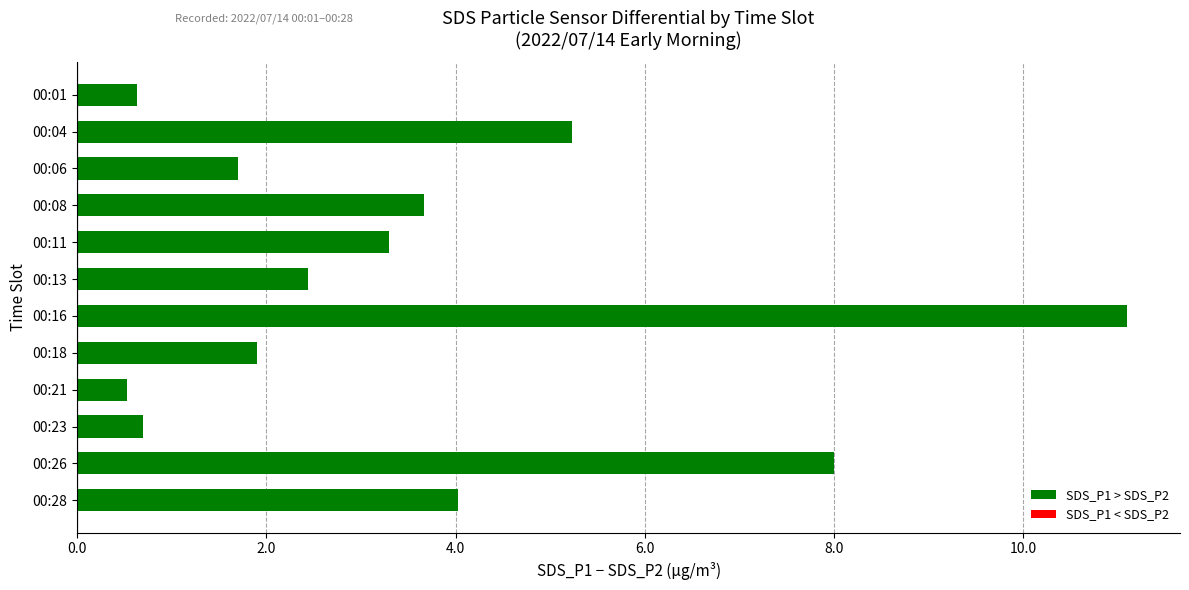

How many series are shown in this chart?

1